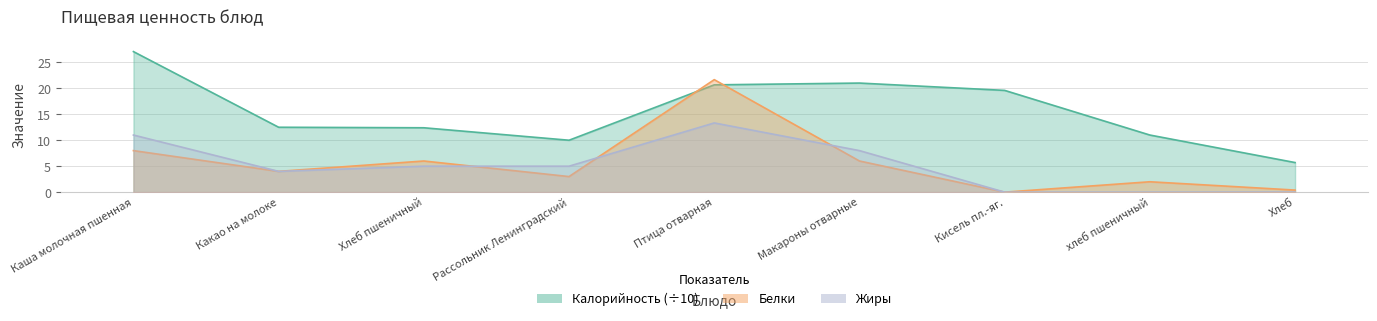

How many lines are shown in the chart?

3